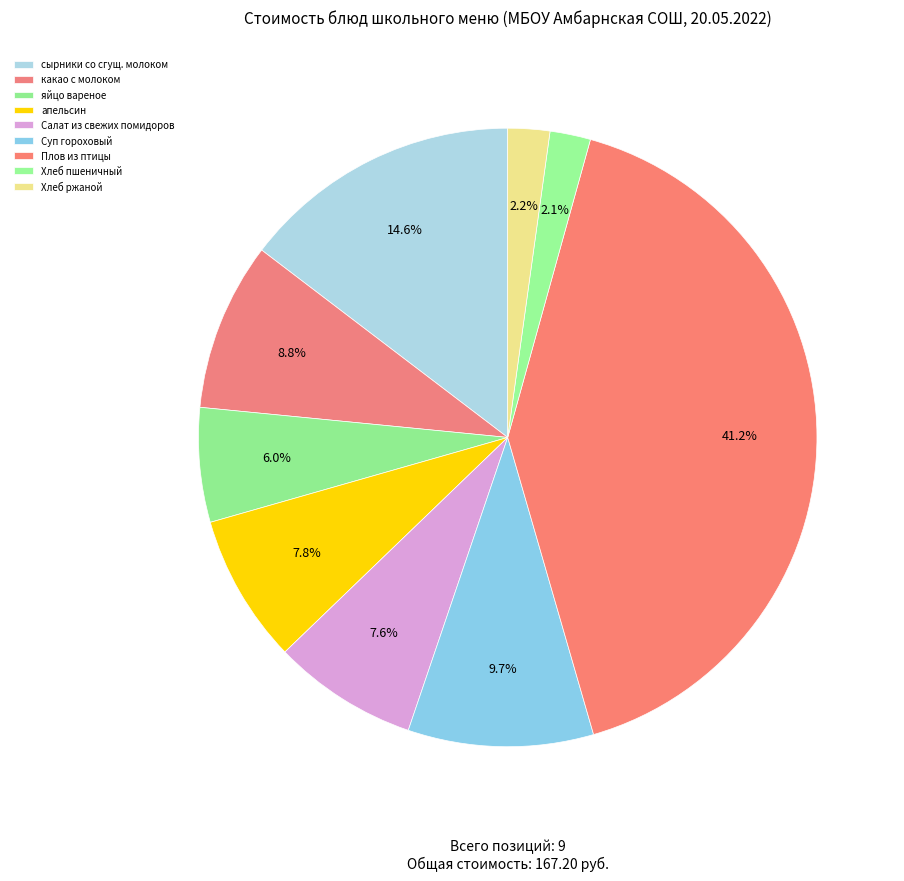

To the nearest percent, what portion does сырники со сгущ. молоком represent?

15%